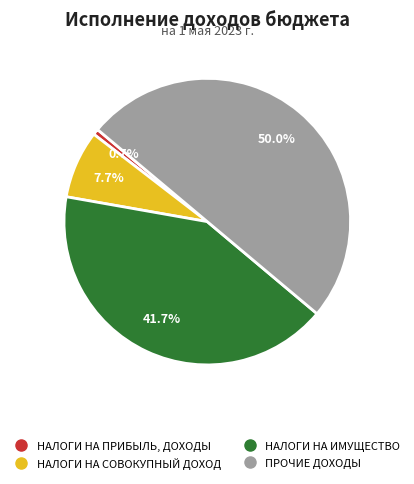

Count the number of slices in the pie.

4